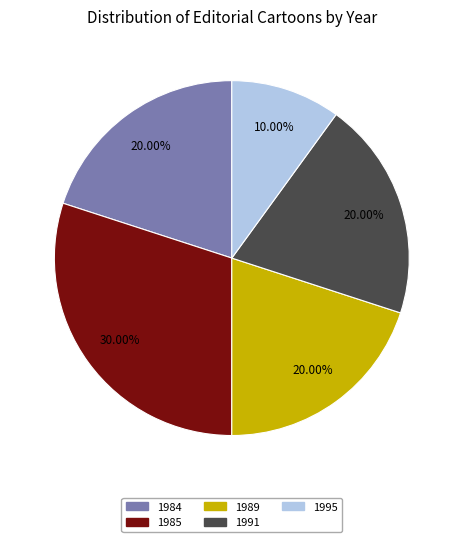

Does any single category account for the majority?

No